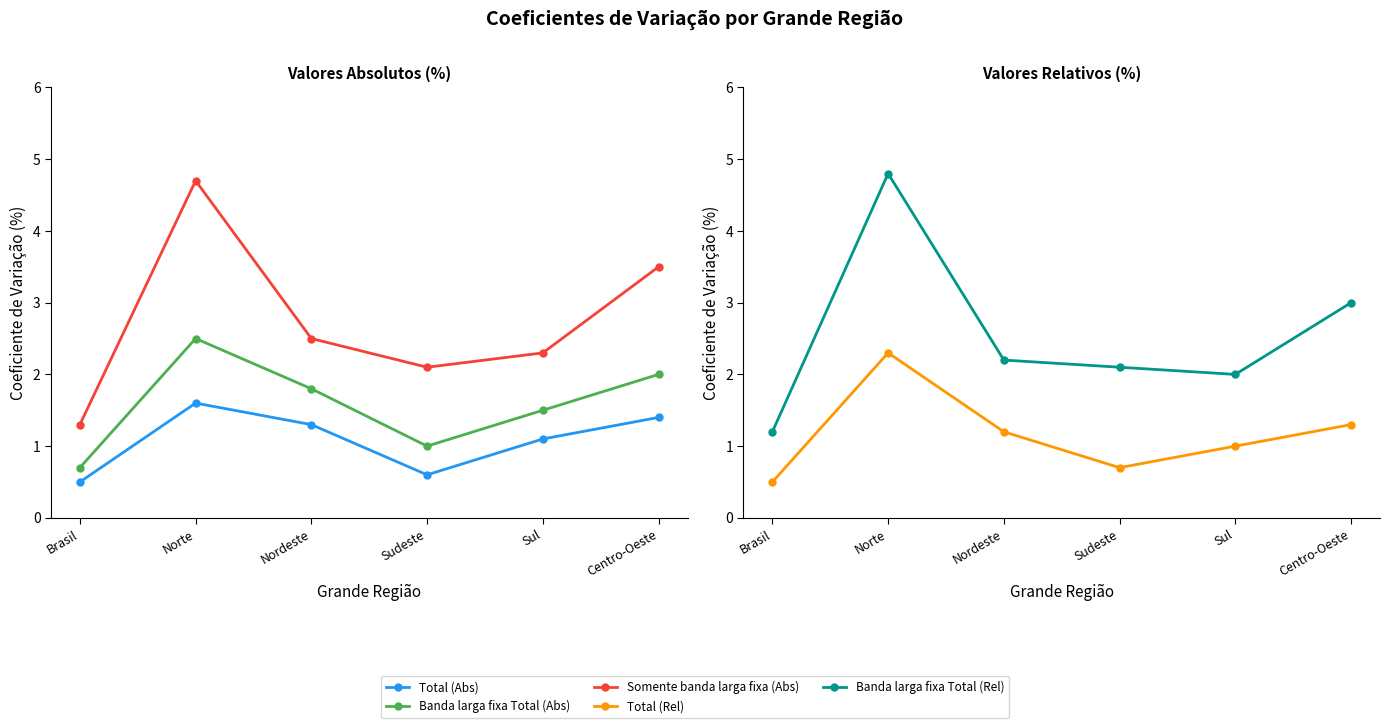

What is the label of the 6th point from the left?

Centro-Oeste